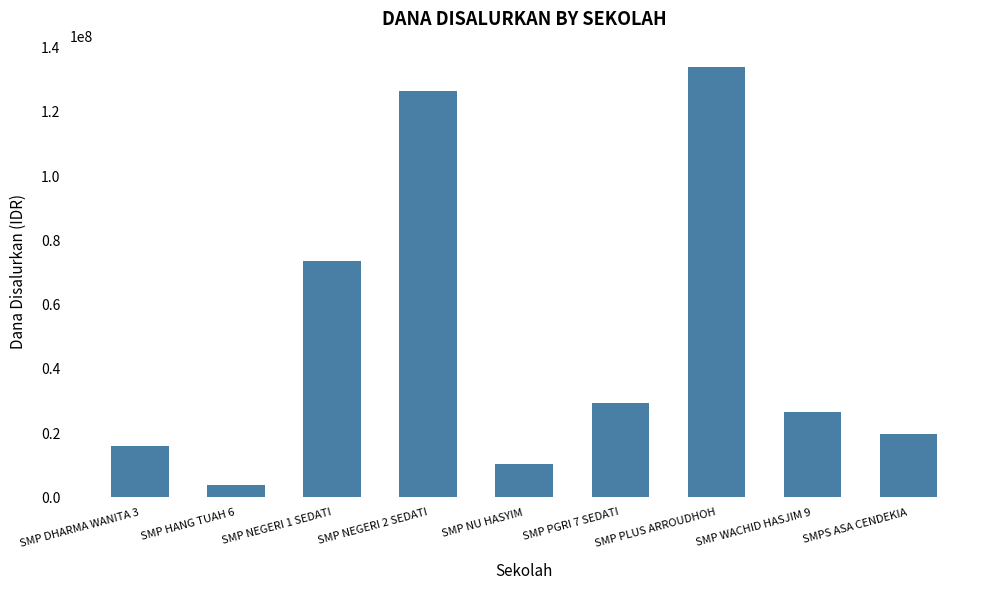

What is the difference between the second highest and minimum values?

122625000